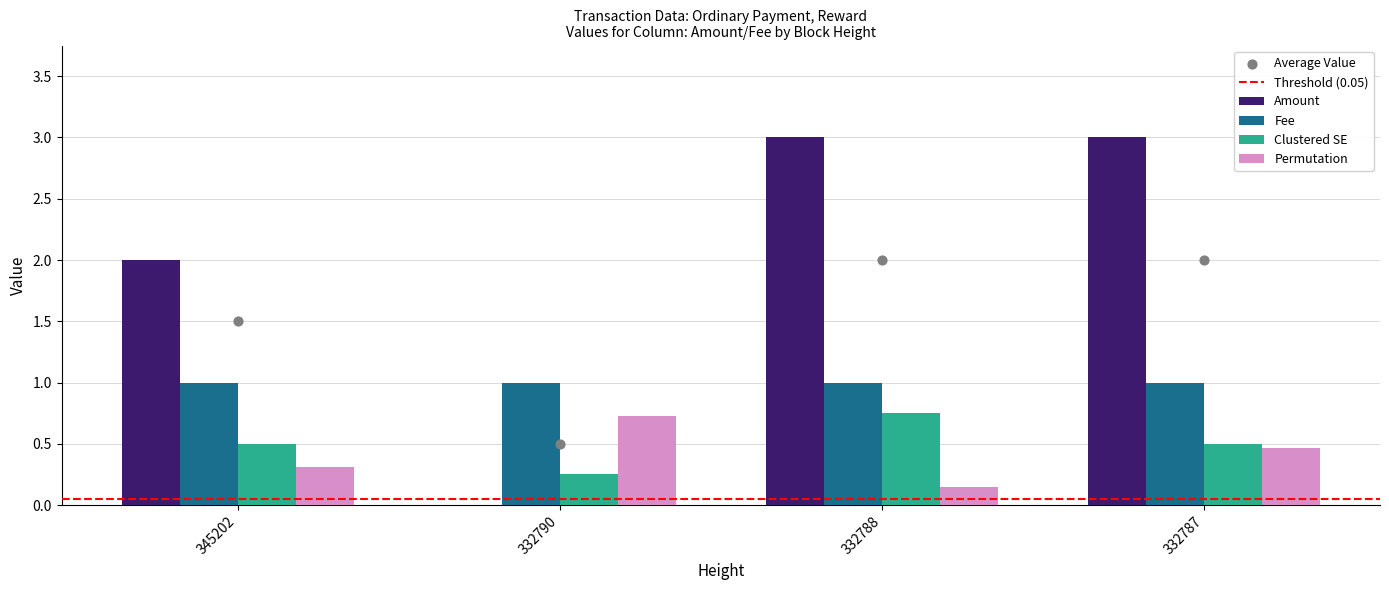

At how many categories does at least one series exceed 2?

2